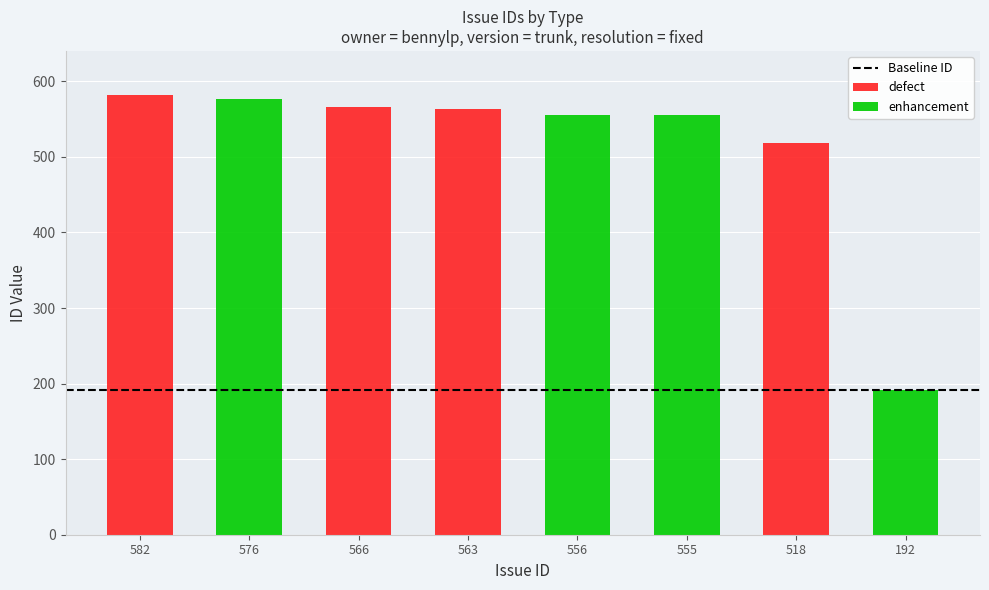

Between 555 and 192, which is larger?

555